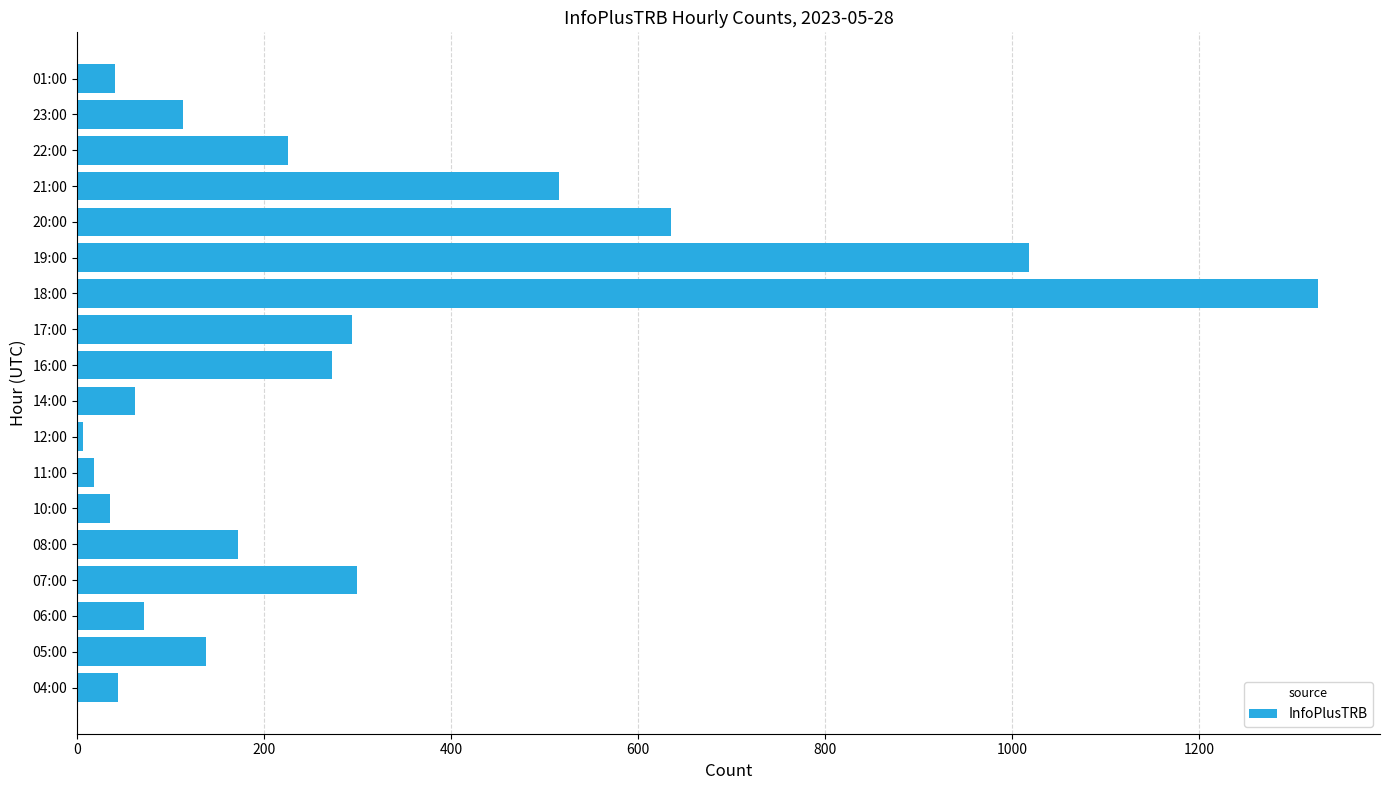

Where is the data nearest to the value 666?

20:00